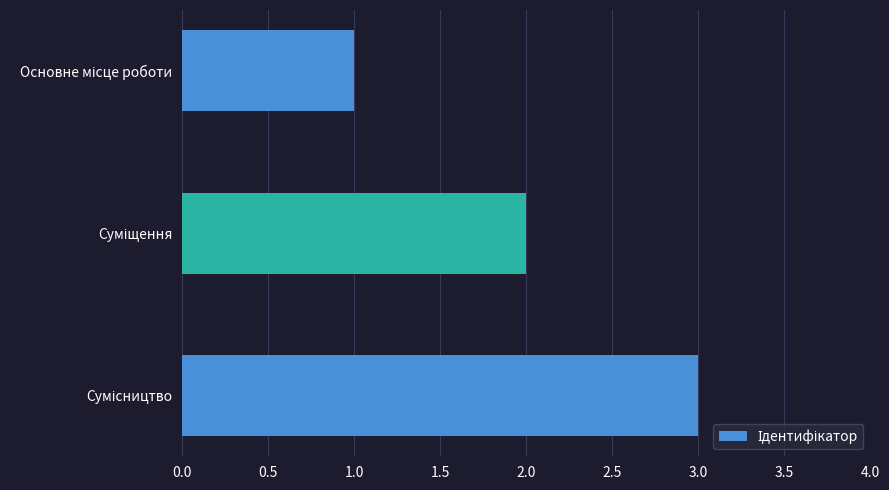

What is the maximum value shown in the chart?

3